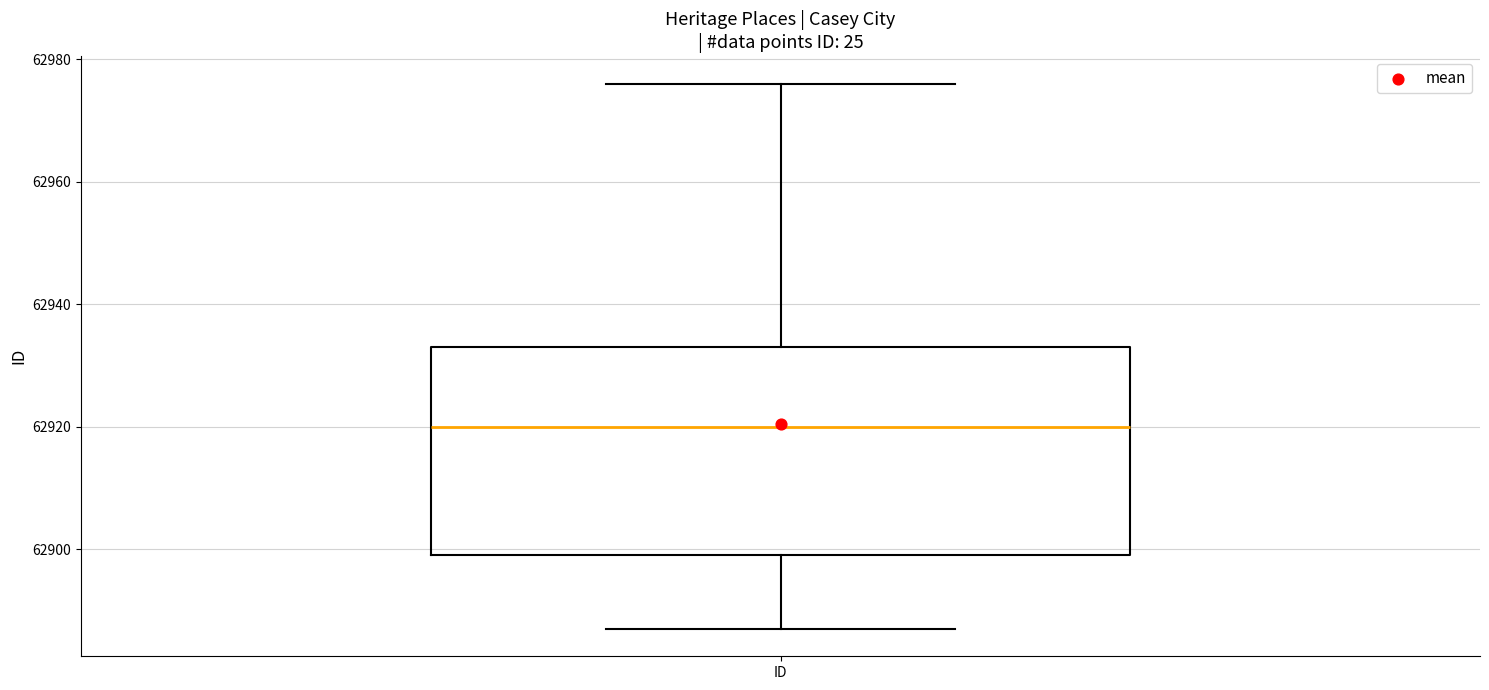

Read this box plot against the y-axis: the position of the median line, the range covered by the box, and the ends of both whiskers. The values are not printed on the chart, so give them approximately, as read against the axis.

median 62920, box 62900 to 62934, whiskers 62888 to 62976